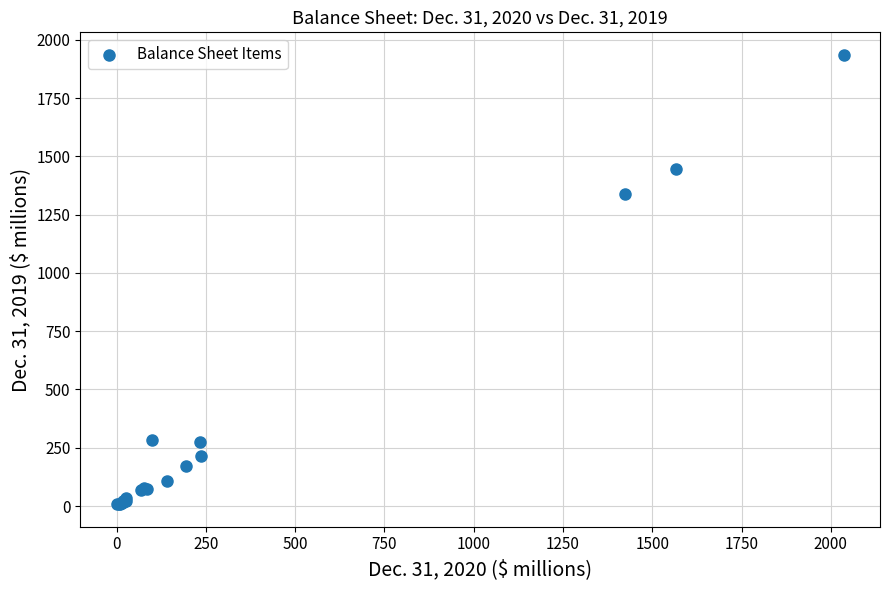

What Y value in the scatter plot is closest to 971?

1339.3